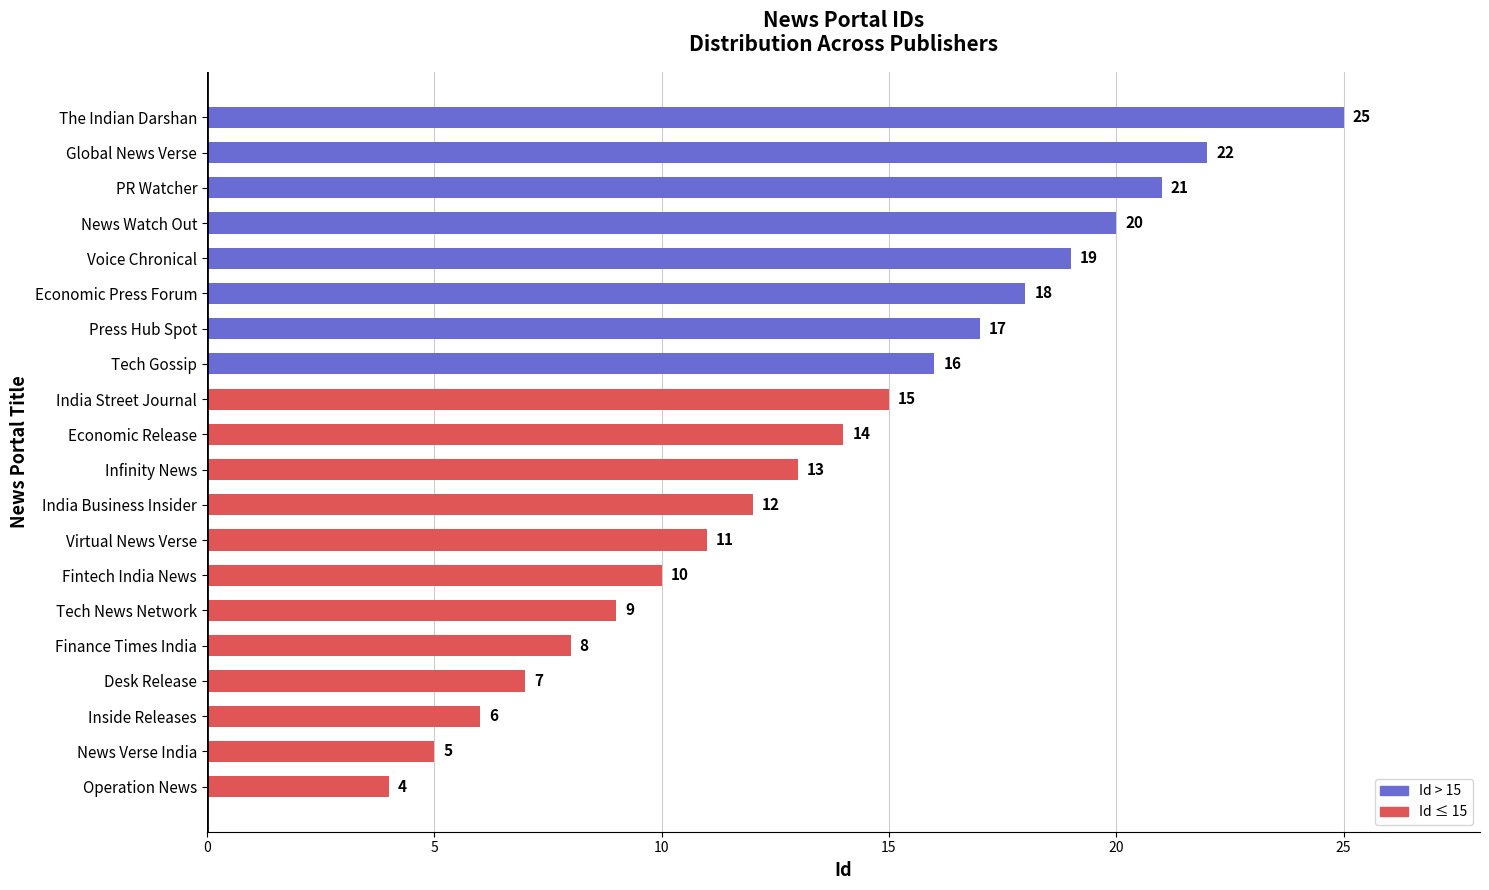

Which category has the highest value across all series?

The Indian Darshan